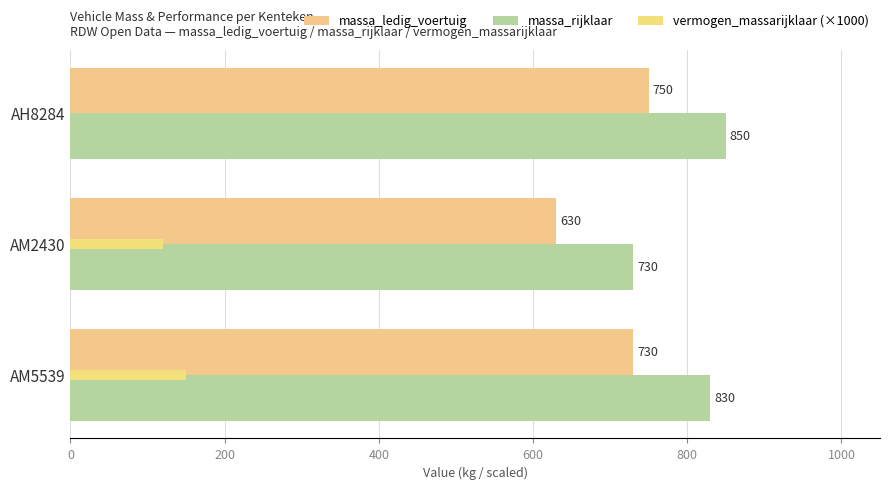

At which label is vermogen_massarijklaar (×1000) closest to 75?

AM2430